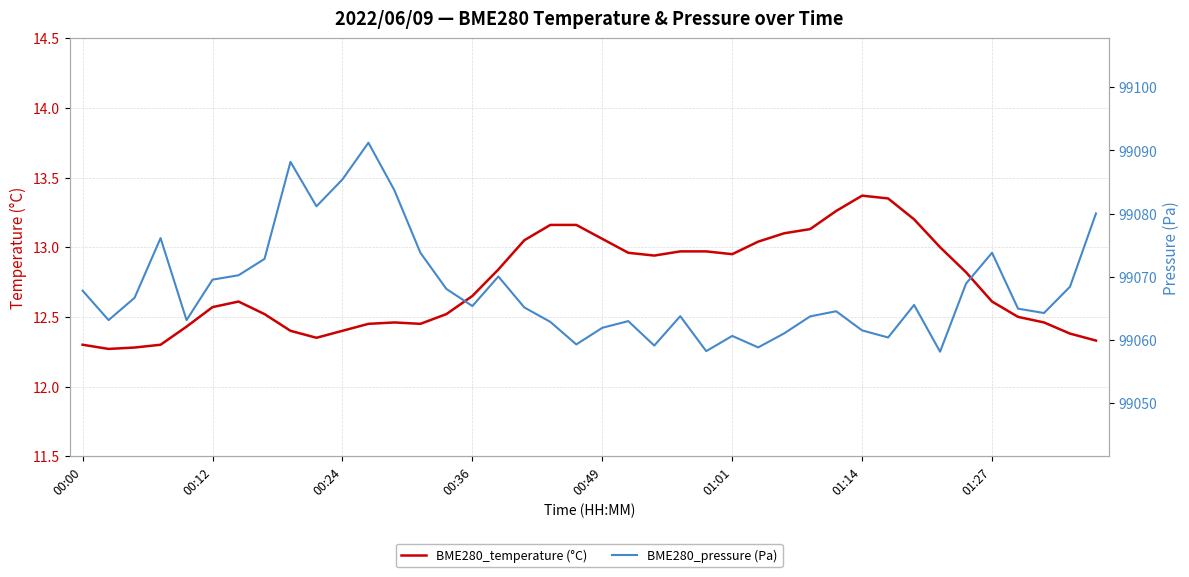

Is it true that BME280_temperature (°C) equals 6.5 at 00:36?

False